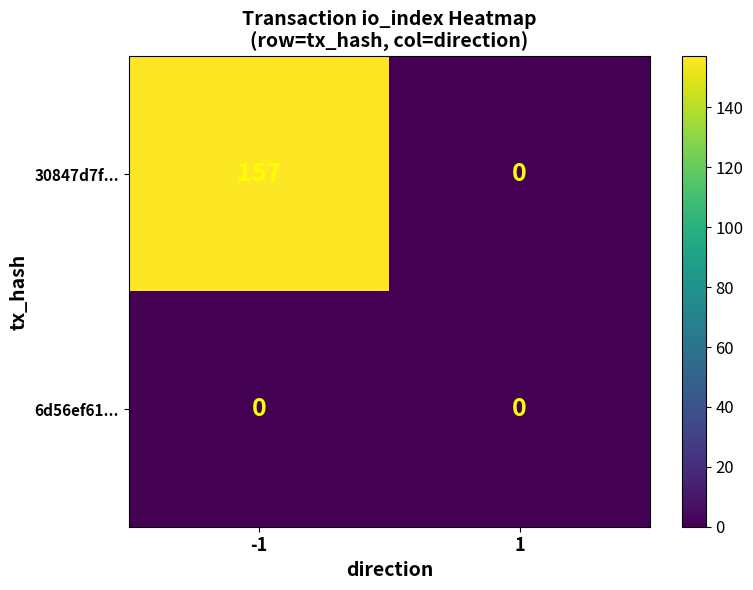

List the series in order of their overall mean, highest first.

30847d7f..., 6d56ef61...